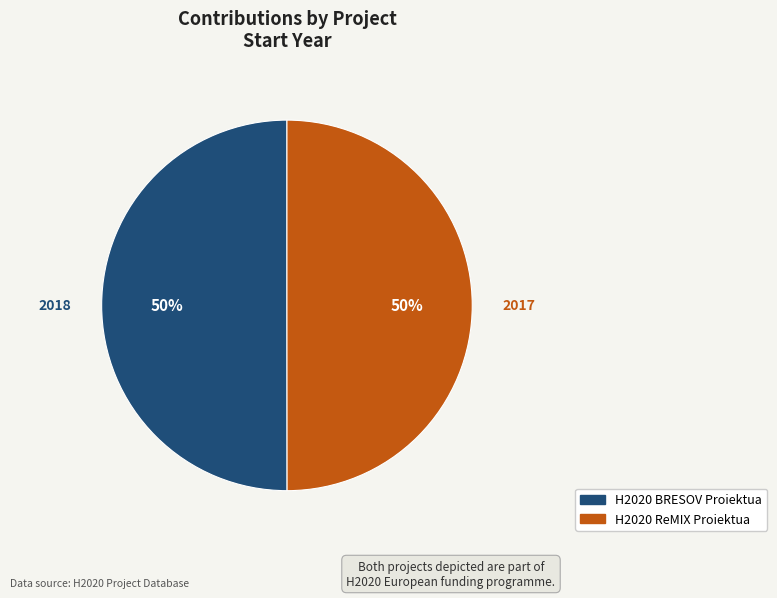

To the nearest percent, what portion does H2020 BRESOV Proiektua represent?

50%